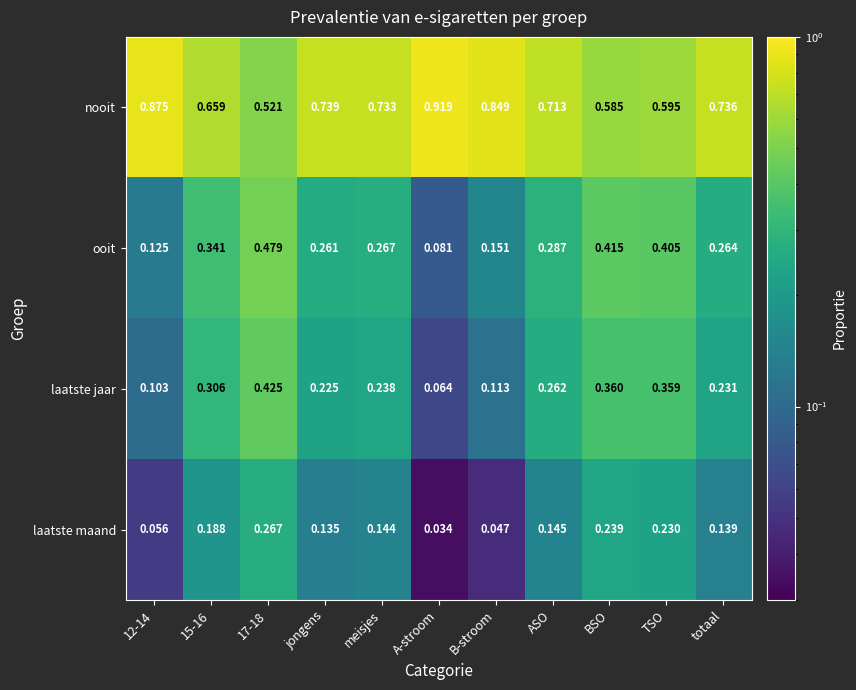

At which label is laatste jaar closest to 0?

A-stroom